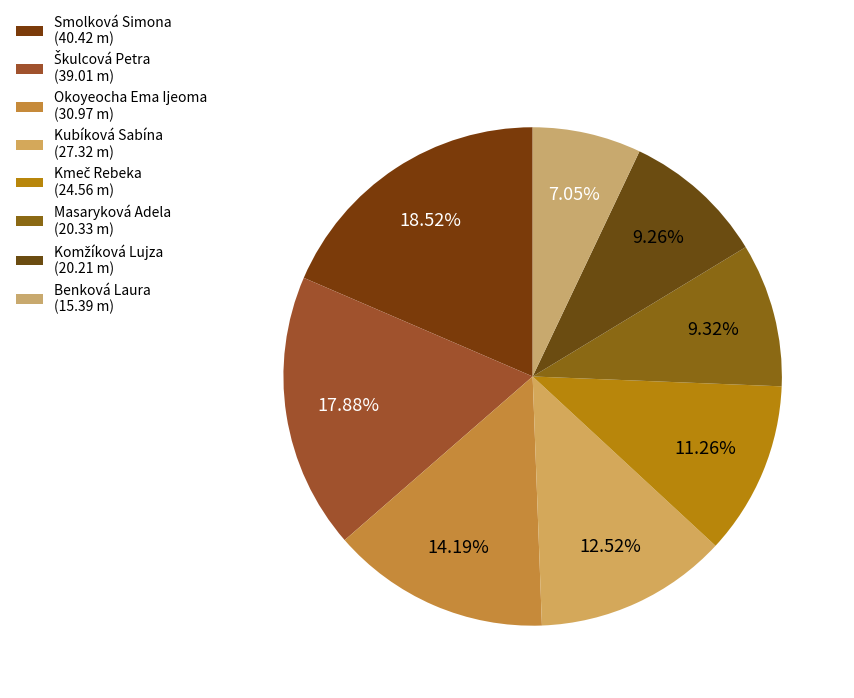

To the nearest percent, what portion does Okoyeocha Ema Ijeoma represent?

14%